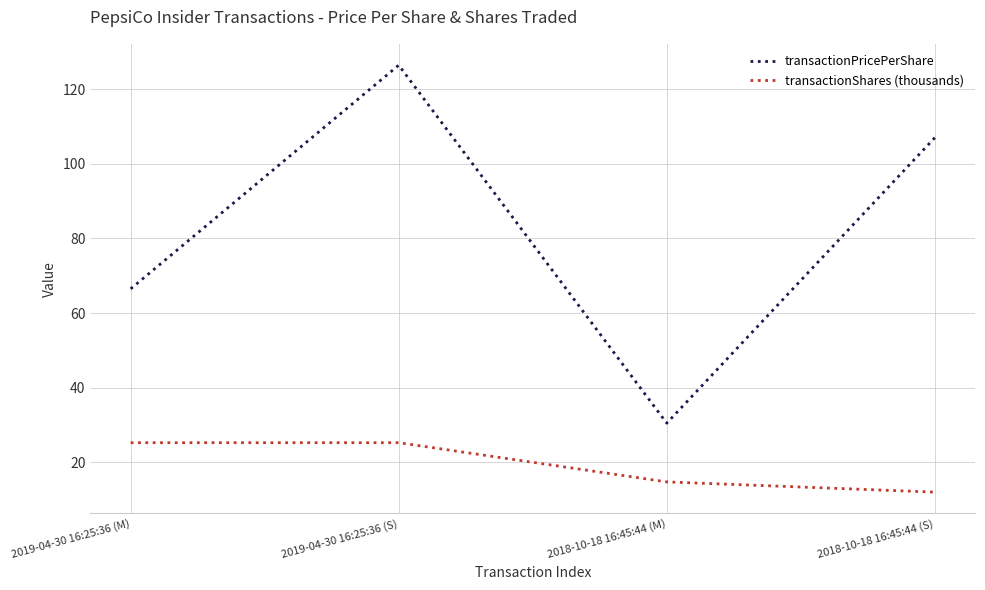

Reading left to right, what are all the values shown in this chart?

transactionPricePerShare: 2019-04-30 16:25:36 (M)=66.5	2019-04-30 16:25:36 (S)=126.4	2018-10-18 16:45:44 (M)=30.5	2018-10-18 16:45:44 (S)=107.0
transactionShares (thousands): 2019-04-30 16:25:36 (M)=25.3	2019-04-30 16:25:36 (S)=25.3	2018-10-18 16:45:44 (M)=14.8	2018-10-18 16:45:44 (S)=12.0